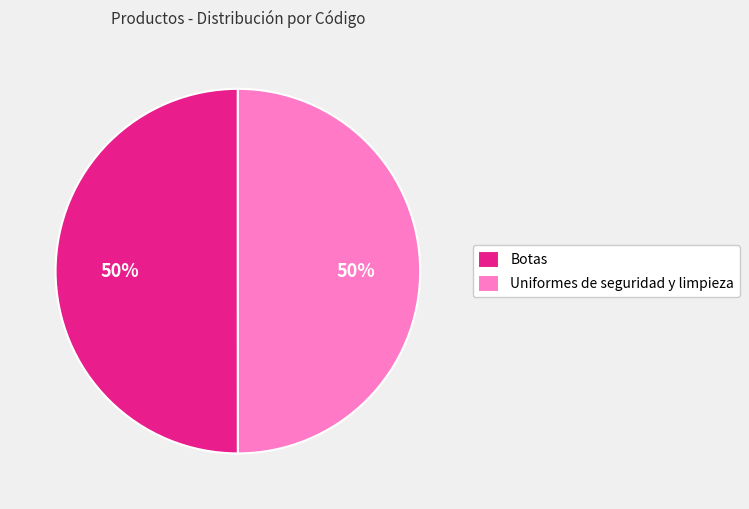

True or false: Uniformes de seguridad y limpieza accounts for 50% of the total.

True